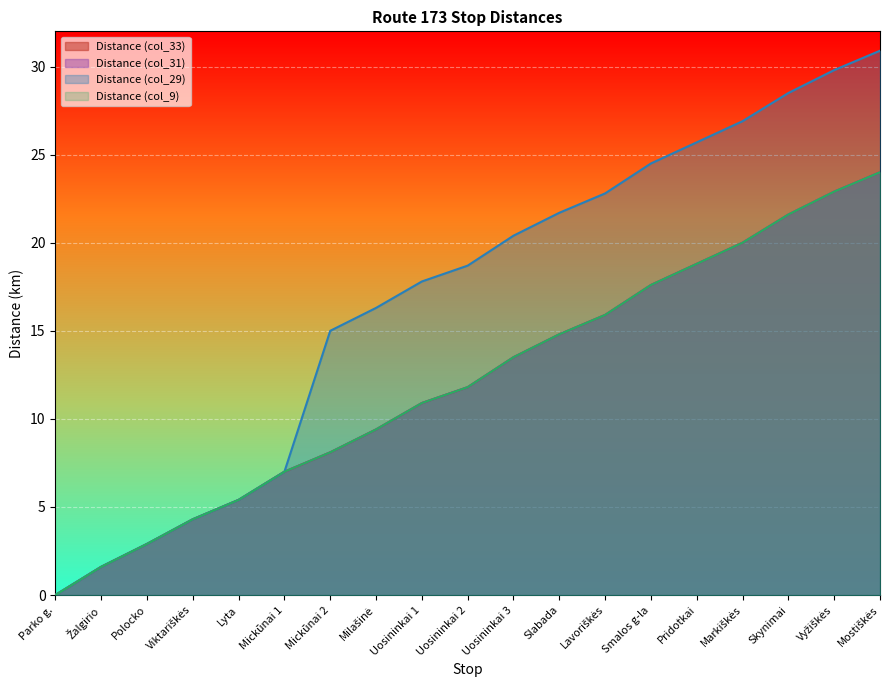

What is the label of the 6th point from the left?

Miсkūnai 1